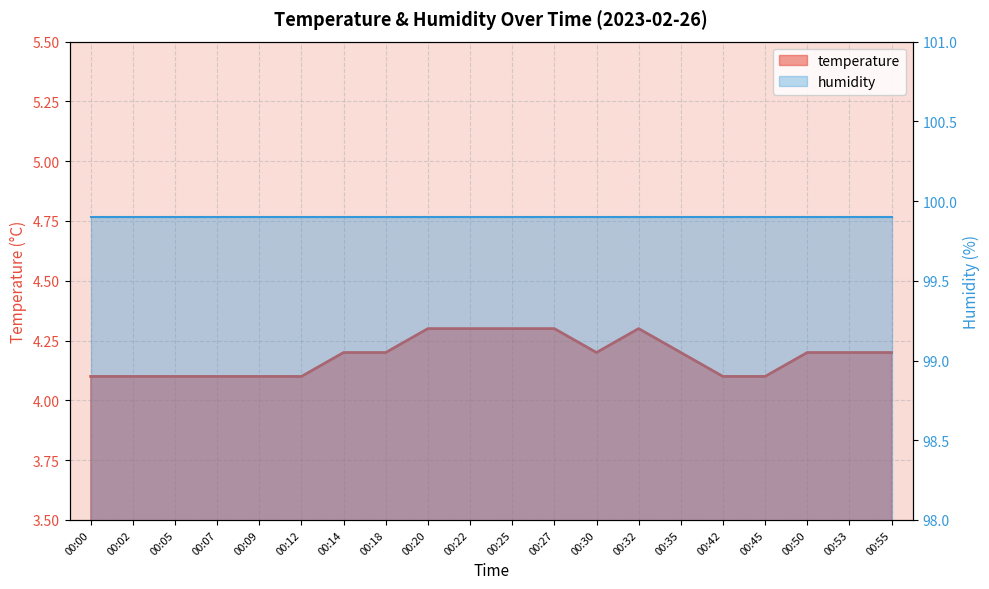

How many lines are shown in the chart?

2